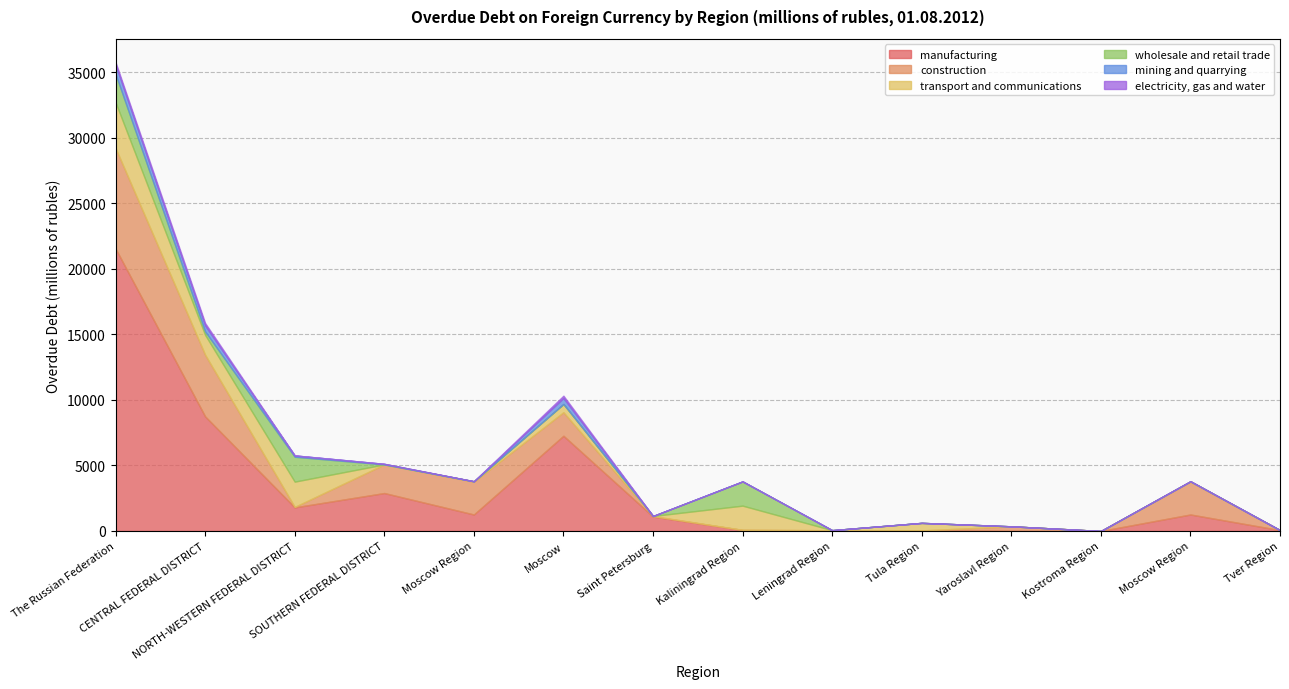

Does the chart have visible grid lines?

Yes